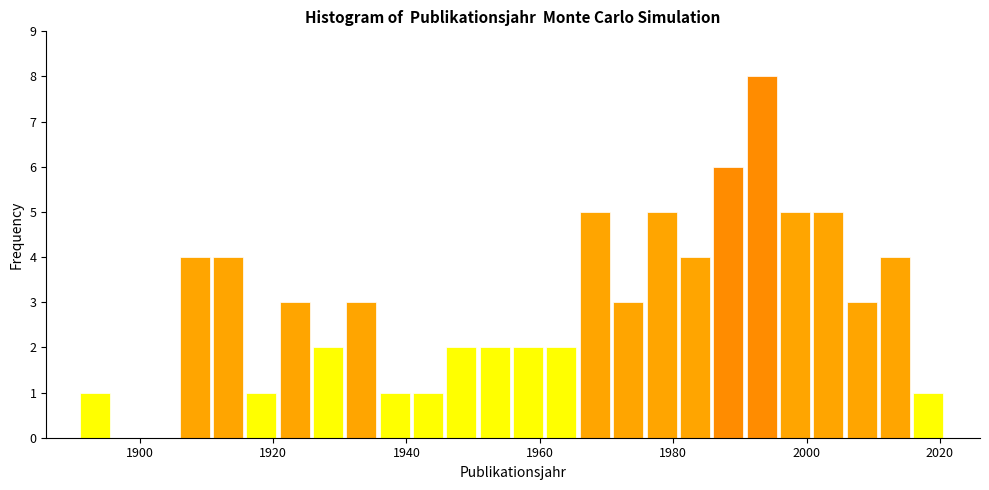

Around what value on the x-axis is the tallest bar? Give the approximate position of its centre, as read against the axis.

1994